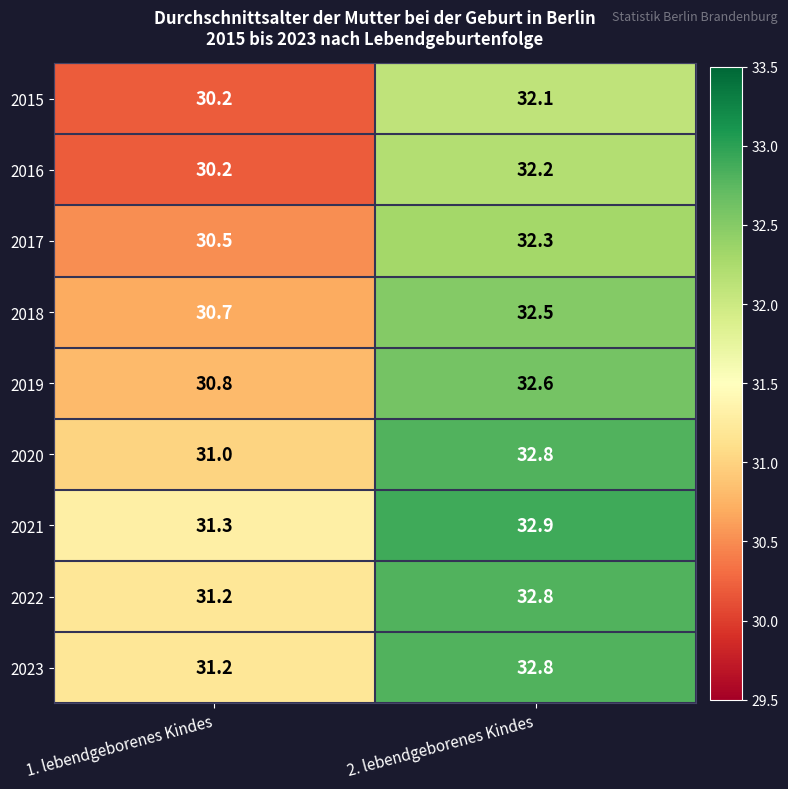

The 2019 series shows 32.6 at 2. lebendgeborenes Kindes. True or false?

True